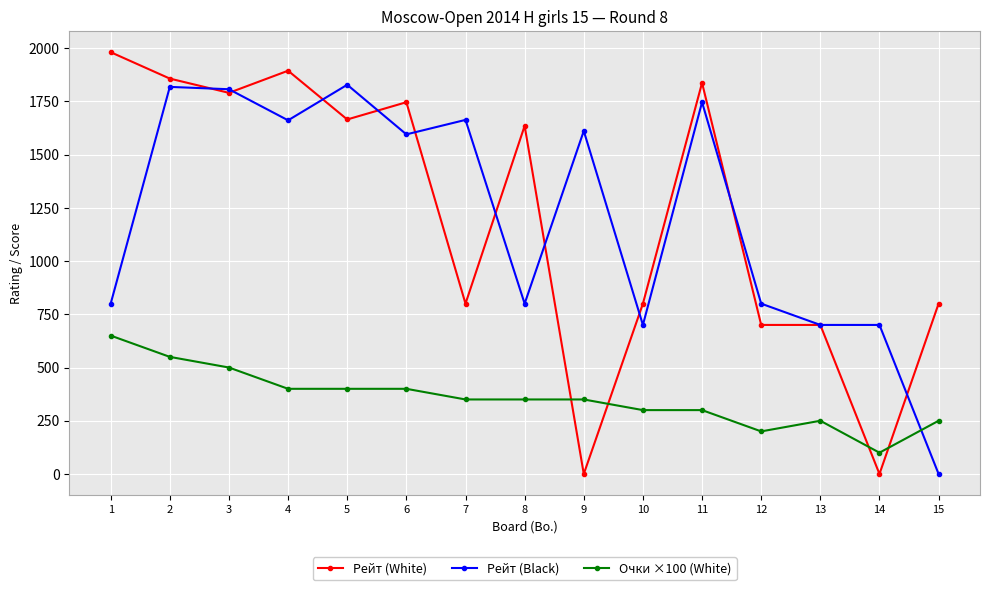

What is the difference between the second highest and second lowest values in the Очки ×100 (White) series?

350